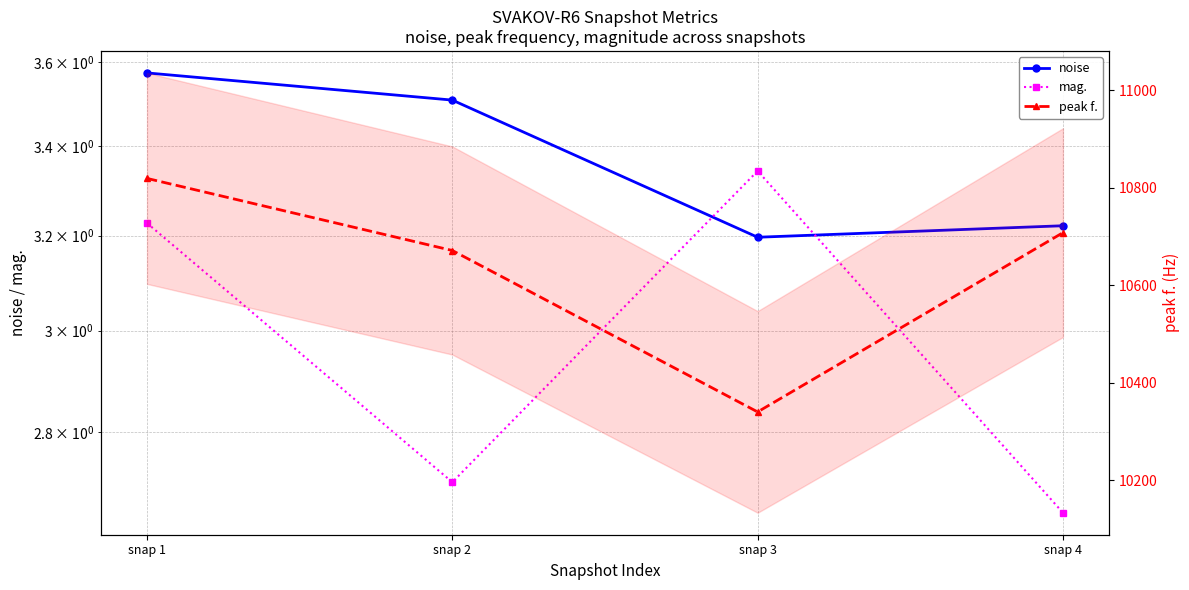

True or false: noise has more than 0 points higher than both neighbors.

False